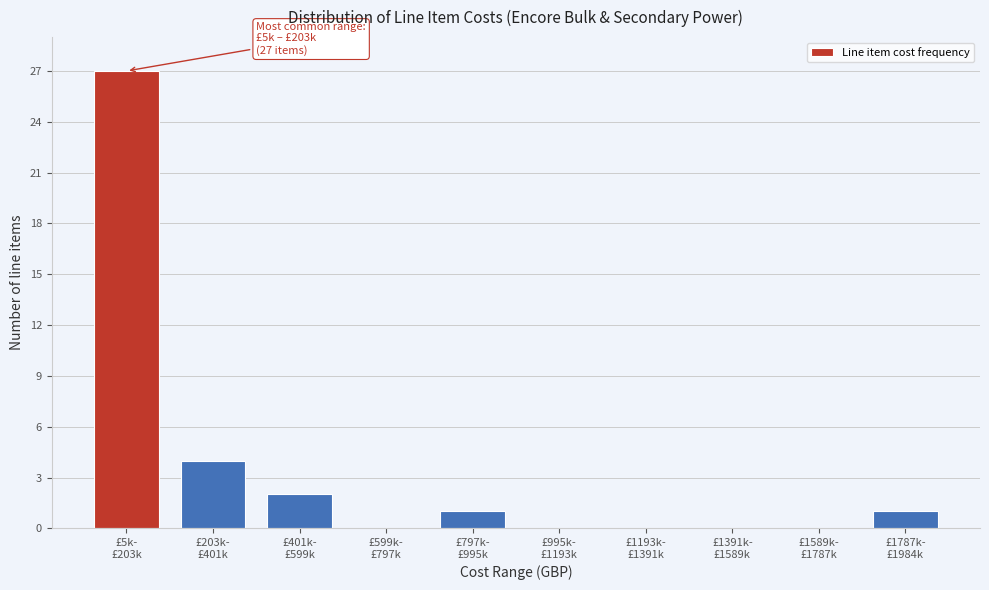

What is the maximum value shown in the chart?

27